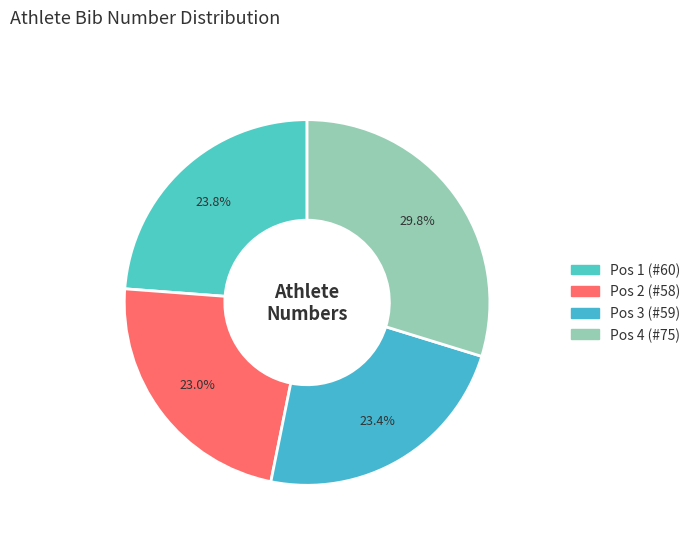

Count the number of slices in the pie.

4